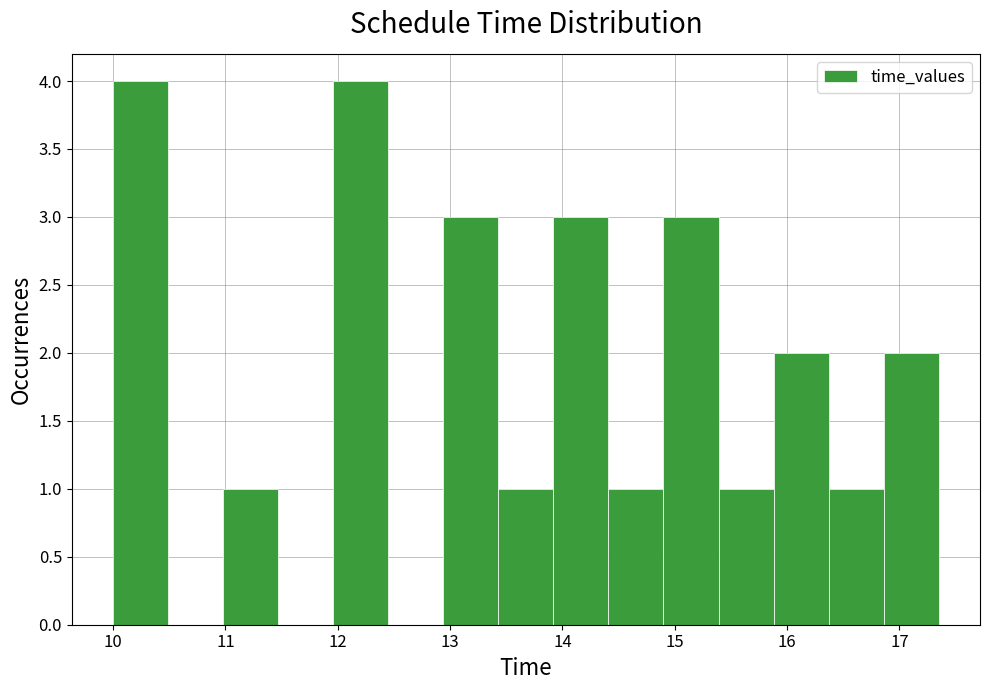

How tall is the bar that spans 10.98 to 11.47 on the x-axis? Neither the bar edges nor the heights are printed on the chart, so give them approximately, as read against the axes.

1